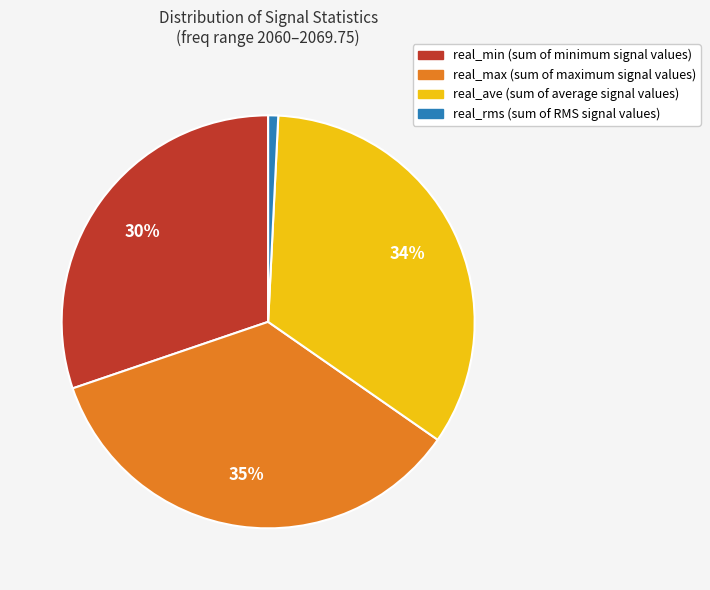

True or false: real_min accounts for 23% of the total.

False